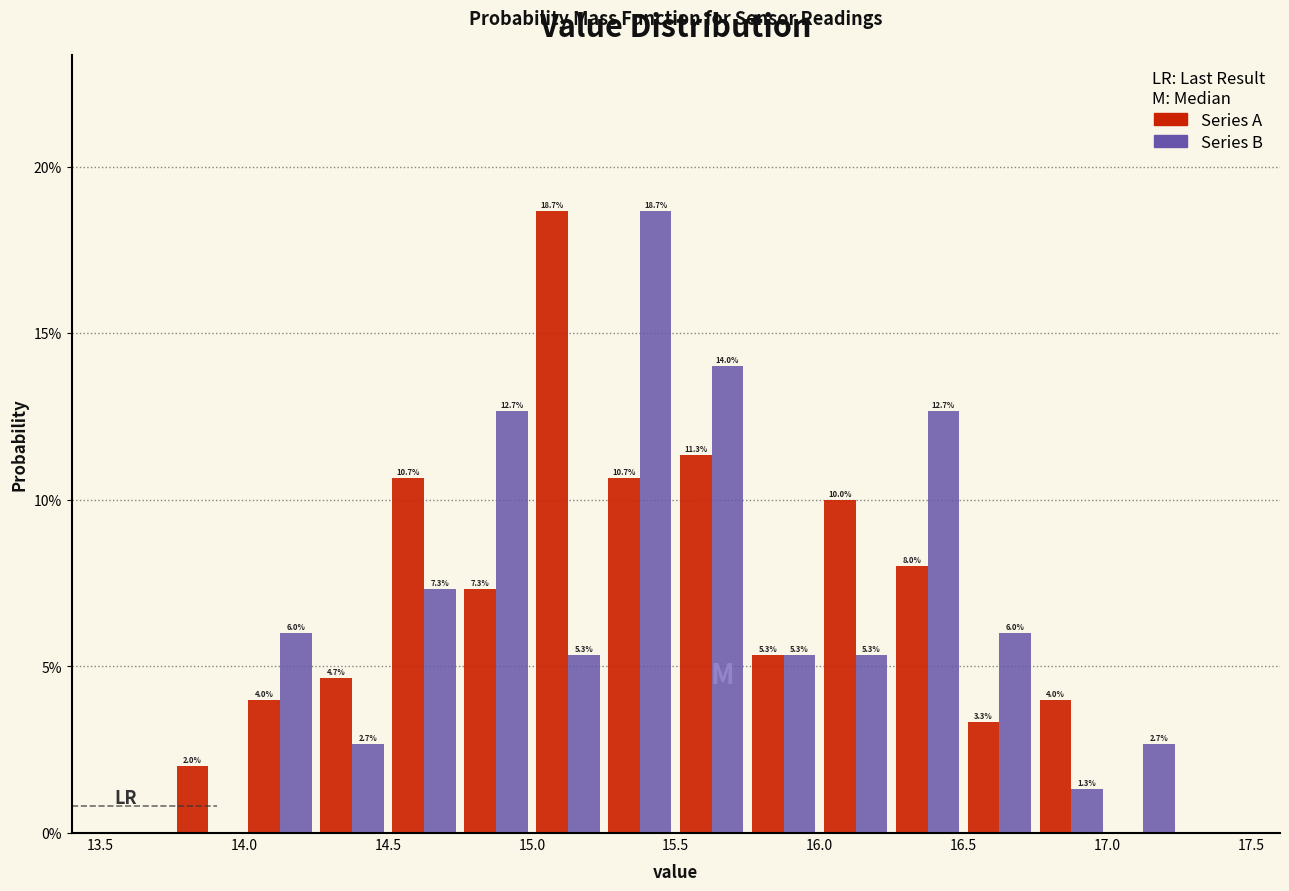

In the Series A series, which range on the x-axis has the tallest bar?

15.00 to 15.25